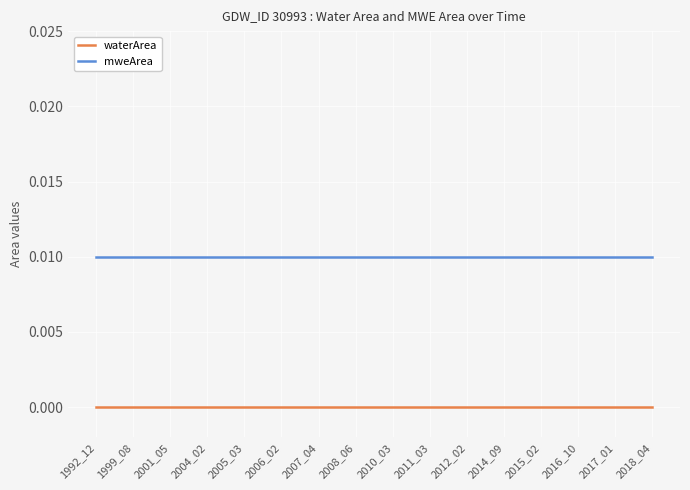

True or false: waterArea and mweArea intersect in this chart.

False